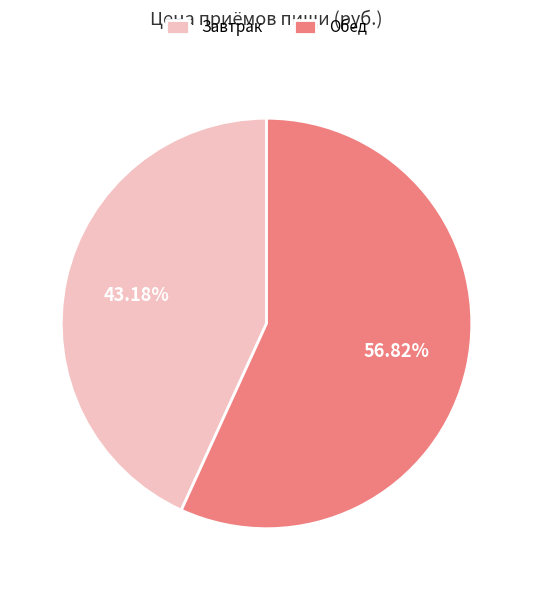

To the nearest percent, what is the difference between the largest and smallest slice percentages?

14%